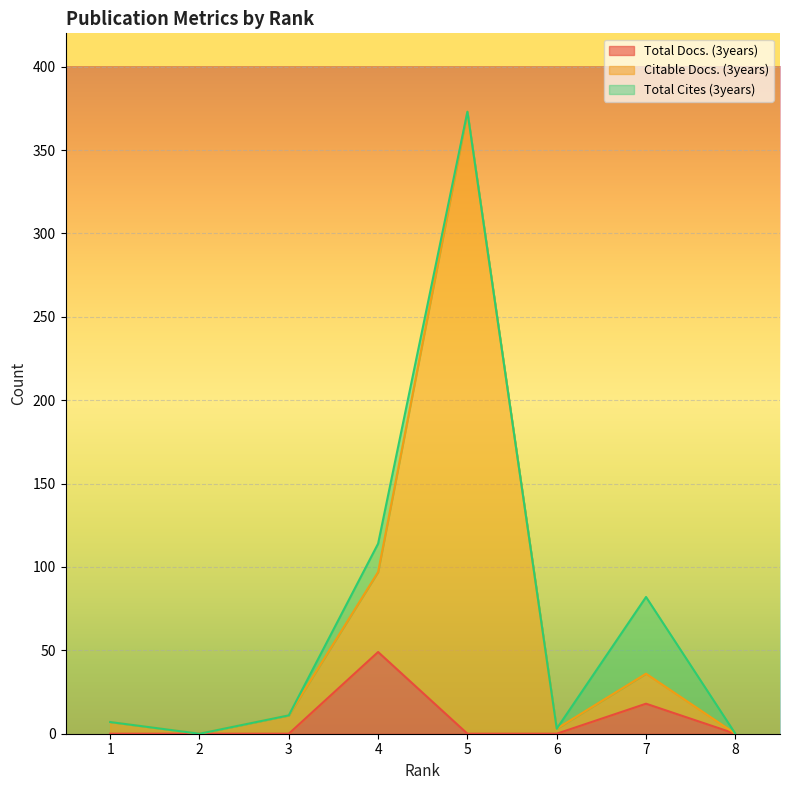

The value of Total Docs. (3years) at 4 is 12. True or false?

False